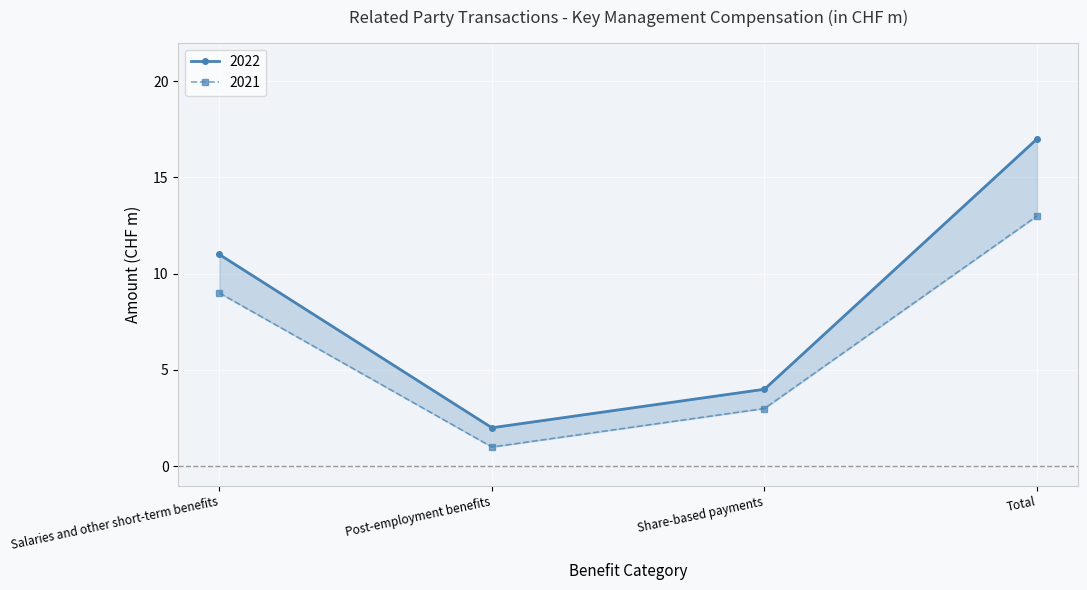

Reading left to right, transcribe all the data shown in this chart.

2022: 11	2	4	17
2021: 9	1	3	13